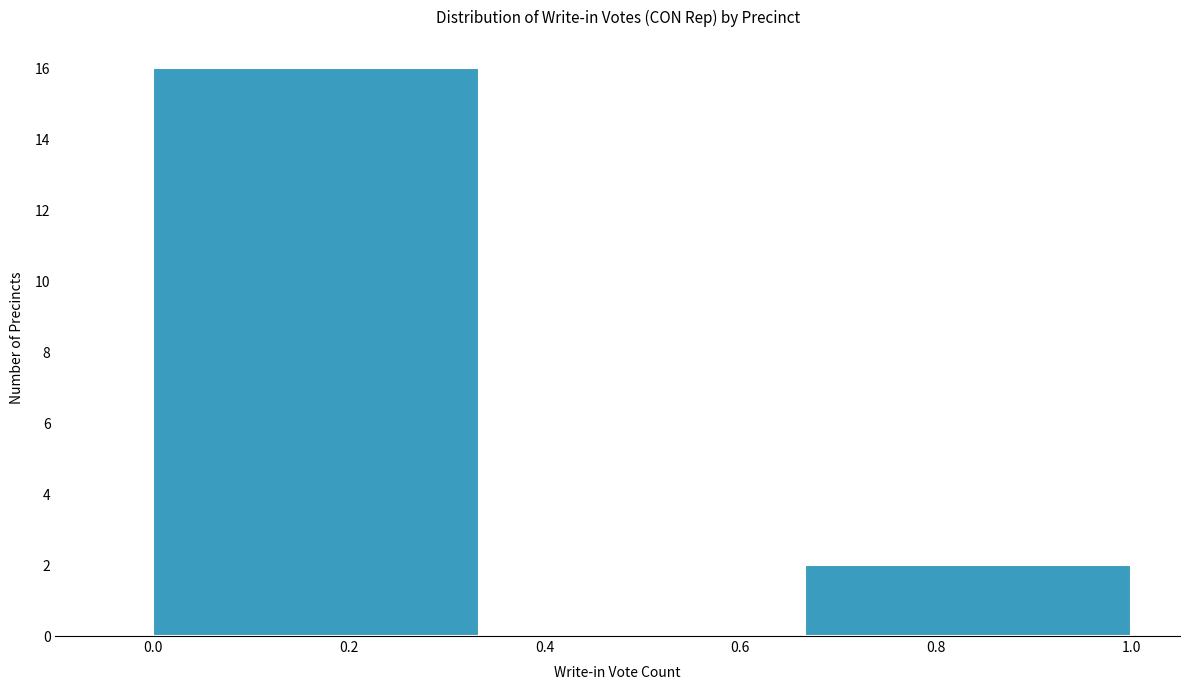

What is the height of the bar covering 0.66 to 1.00 on the x-axis? Neither the bar edges nor the heights are printed on the chart, so give them approximately, as read against the axes.

2